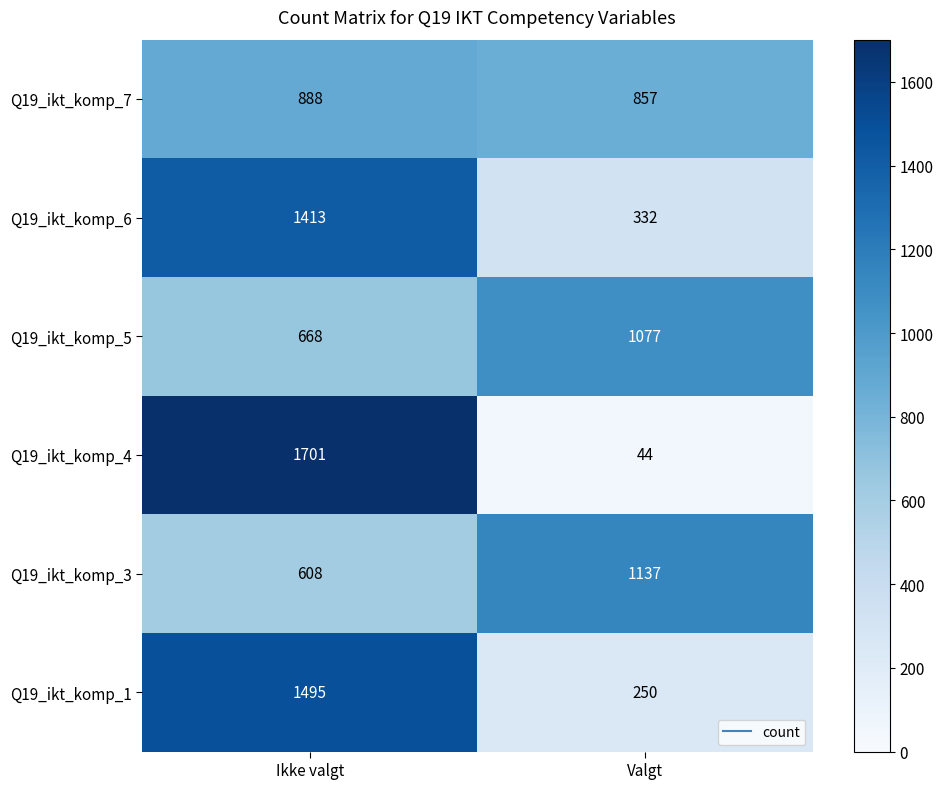

Reading left to right, list all the values displayed in this chart.

Q19_ikt_komp_7: 888	857
Q19_ikt_komp_6: 1413	332
Q19_ikt_komp_5: 668	1077
Q19_ikt_komp_4: 1701	44
Q19_ikt_komp_3: 608	1137
Q19_ikt_komp_1: 1495	250